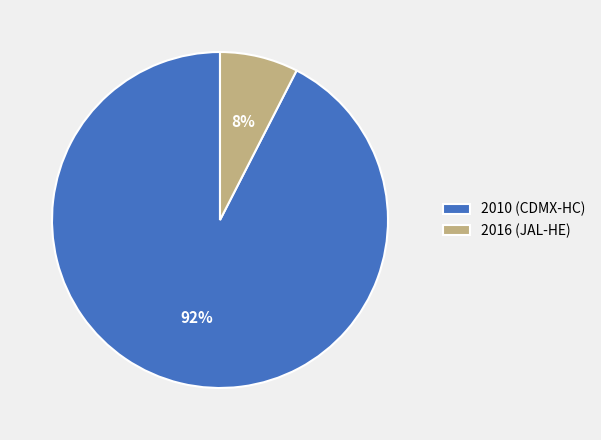

Is it true that 2016 (JAL-HE) is 8% of the pie?

True